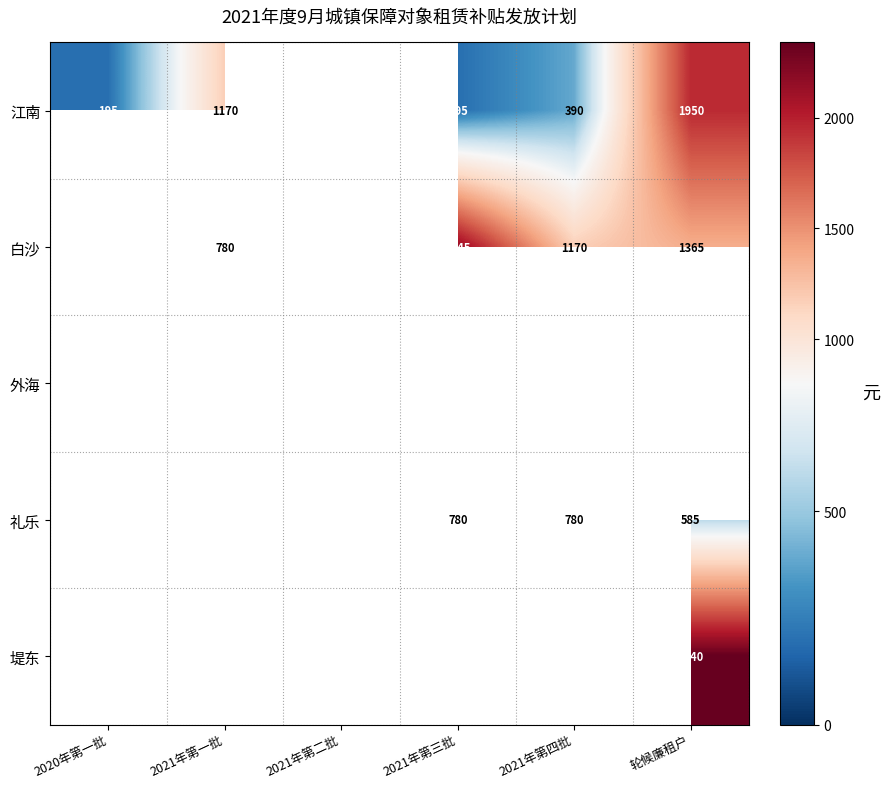

Between 2021年第四批 and 轮候廉租户, which is larger?

轮候廉租户